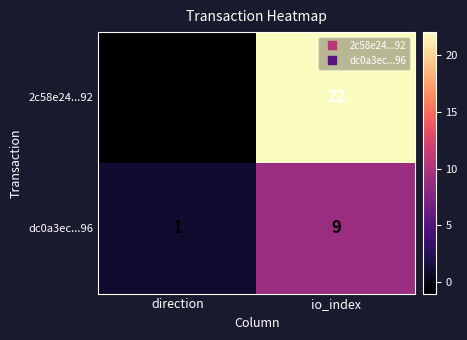

At direction, list the series in order from largest to smallest.

dc0a3ec...96, 2c58e24...92